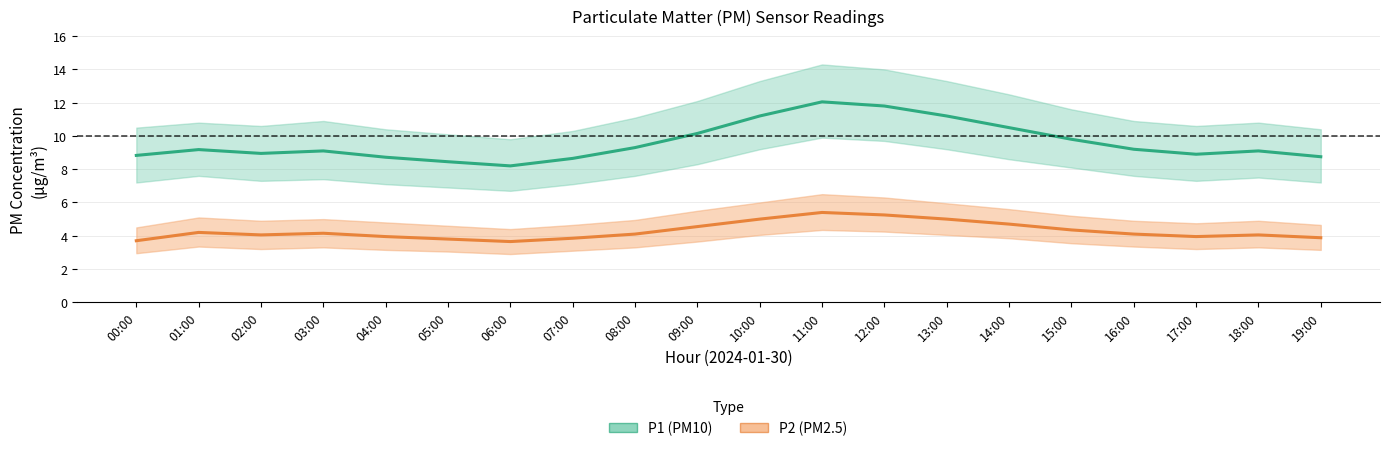

Rank the series by their average value, from highest to lowest.

P1 (PM10), P2 (PM2.5)